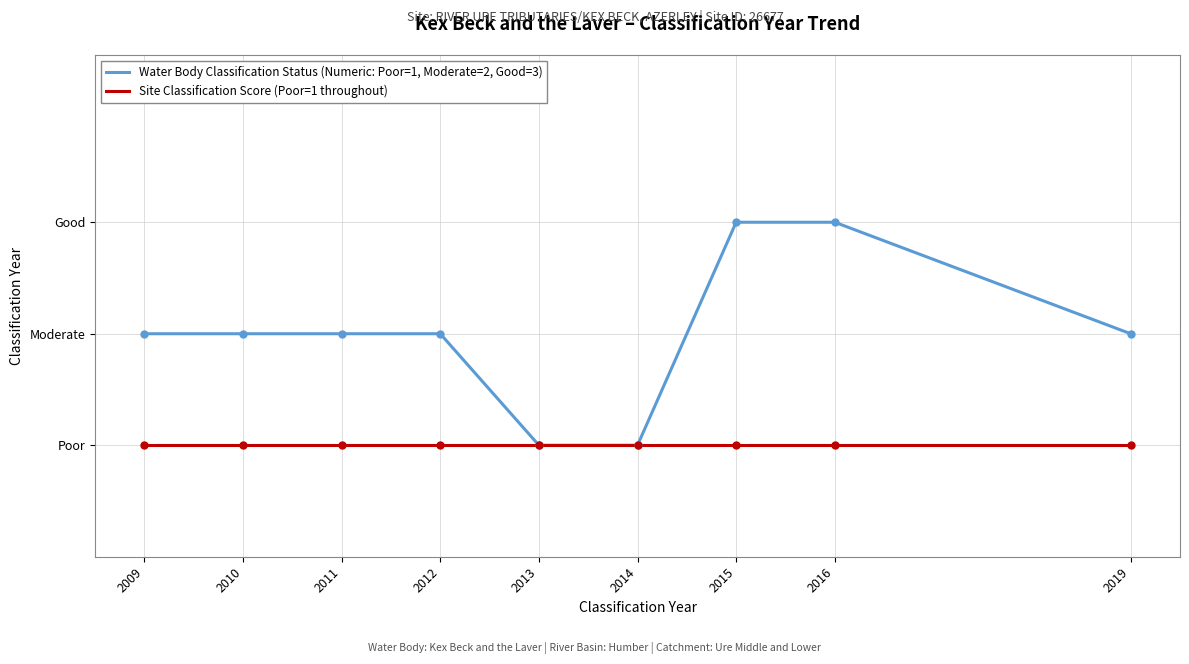

Does the chart display data point markers on the line(s)?

No